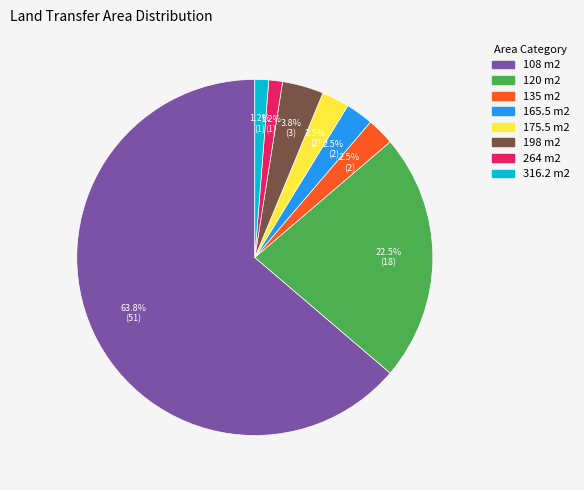

What is the largest slice in the pie chart?

108